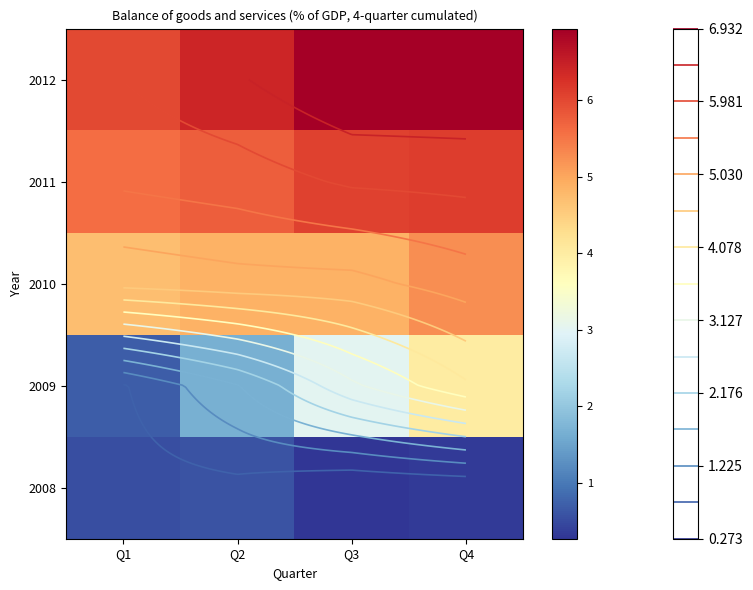

Read the 2008 value at Q1.

0.5